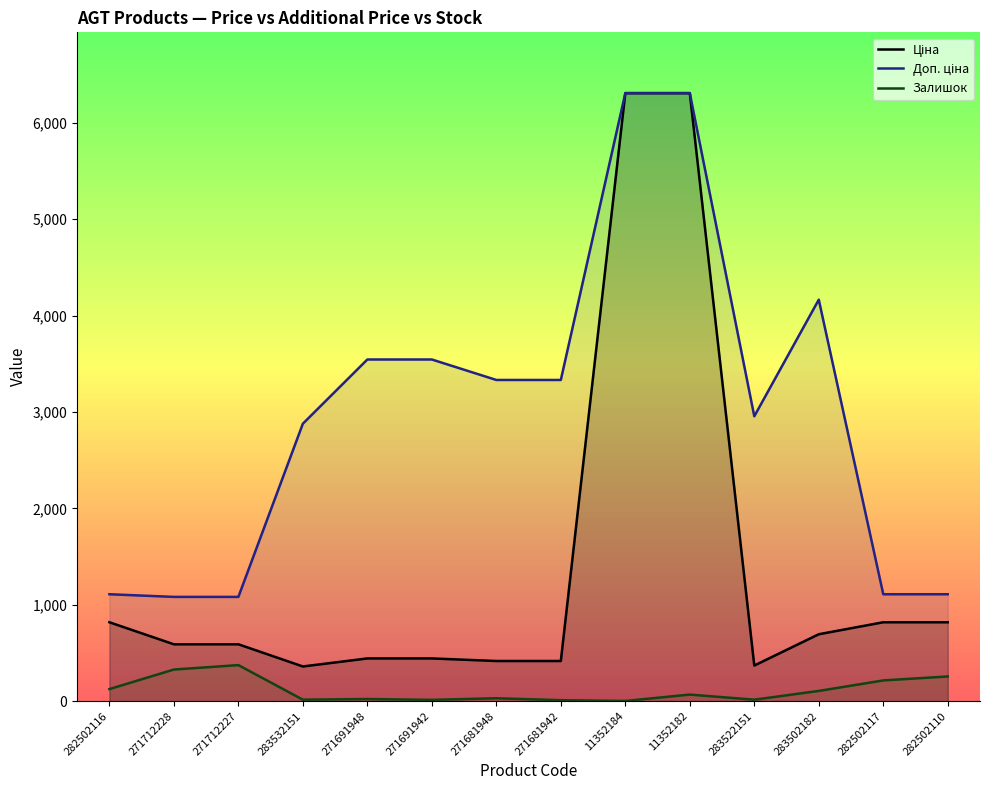

Reading left to right, transcribe all the data shown in this chart.

Ціна: 818.5	589.9	589.9	359.9	443.1	443.1	416.6	416.6	6308.8	6308.8	369.5	694.3	818.5	818.5
Доп. ціна: 1109.2	1081.7	1081.7	2878.8	3545.0	3545.0	3332.5	3332.5	6308.8	6308.8	2955.8	4165.6	1109.2	1109.2
Залишок: 125.0	328.0	374.0	15.0	22.0	13.0	30.0	10.0	2.0	68.0	15.0	106.0	215.0	256.0